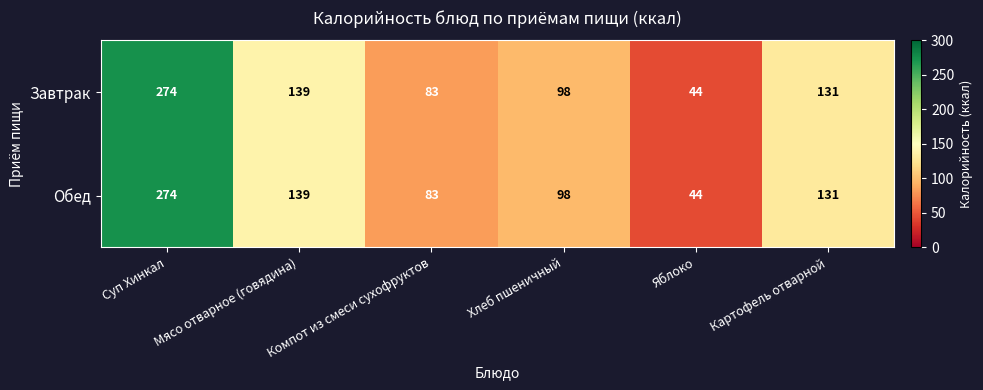

What is the difference between the maximum and minimum values in the Обед series?

230